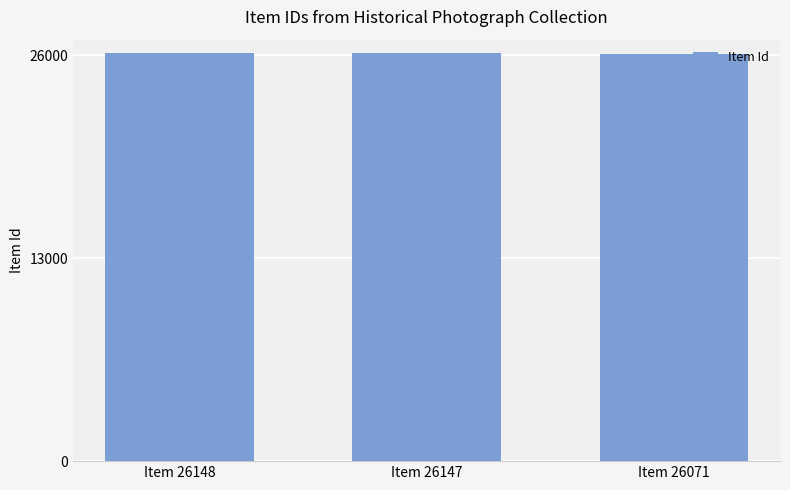

The value at Item 26147 is 26147. True or false?

True